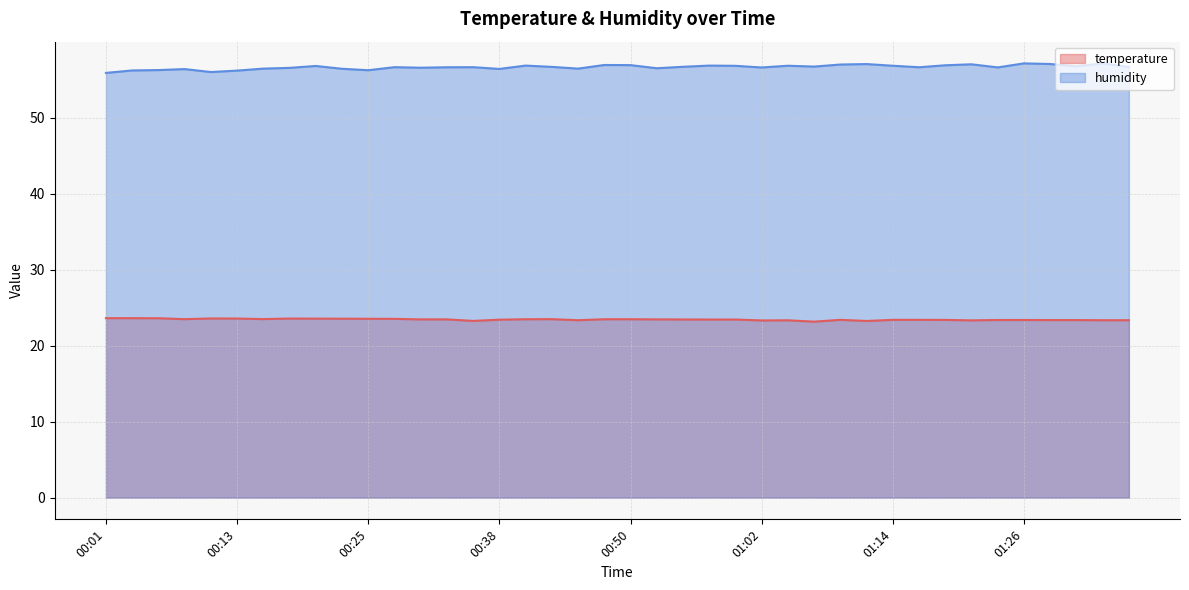

At which label does temperature reach its peak?

00:01